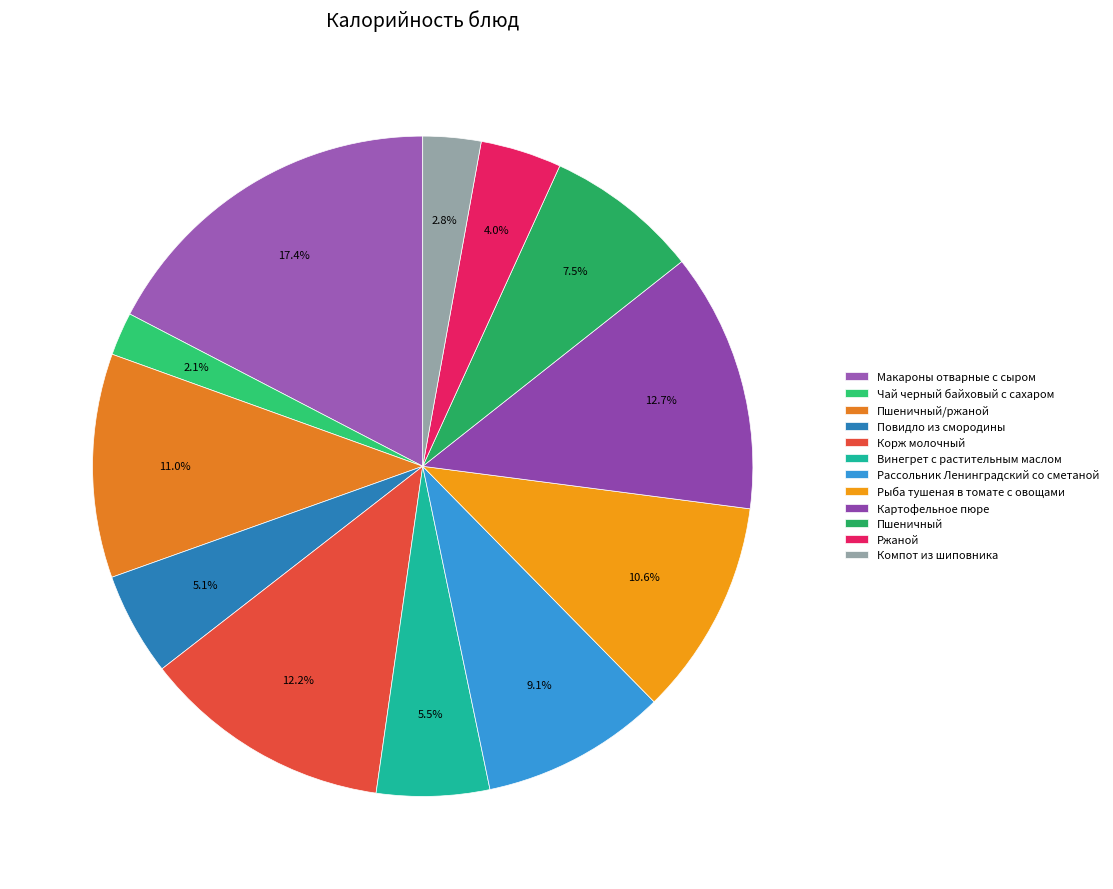

How many slices are in this pie chart?

12